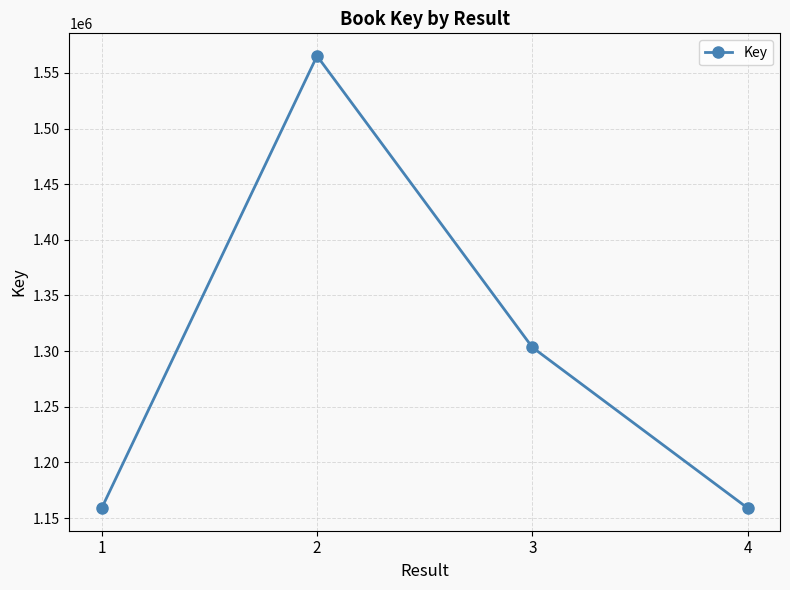

How many points are higher than both their immediate neighbors (excluding endpoints)?

1